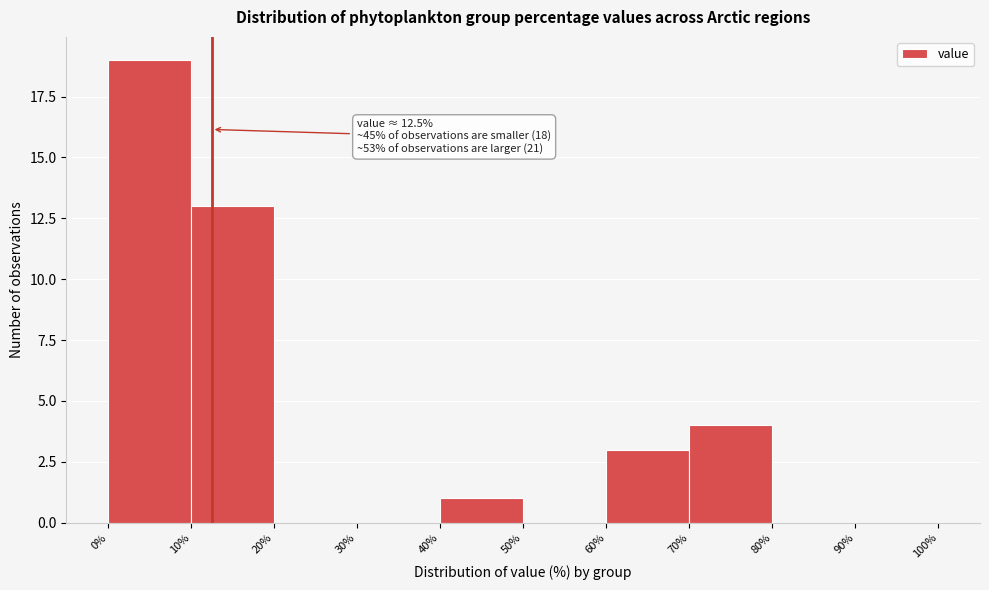

Which range on the x-axis has the tallest bar?

0% to 10%